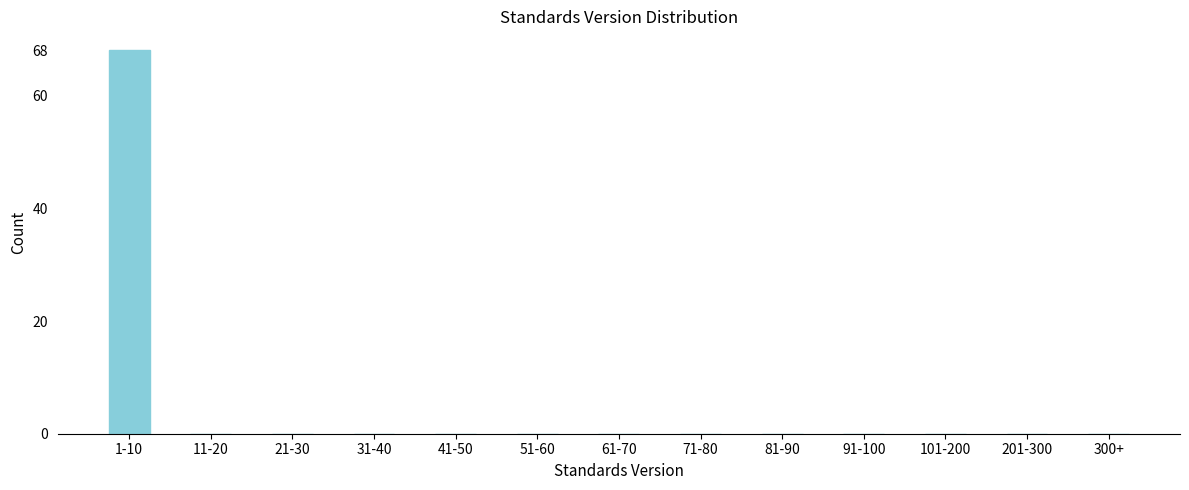

Reading left to right, transcribe all the data shown in this chart.

1-10=68	11-20=0	21-30=0	31-40=0	41-50=0	51-60=0	61-70=0	71-80=0	81-90=0	91-100=0	101-200=0	201-300=0	300+=0